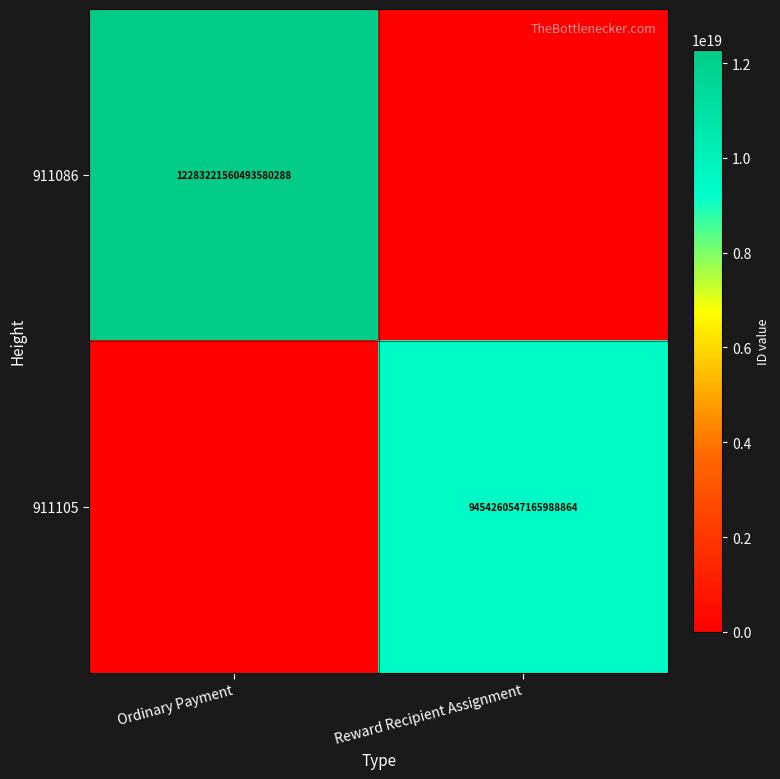

What is the total value across all series at Ordinary Payment?

12283221560493580288